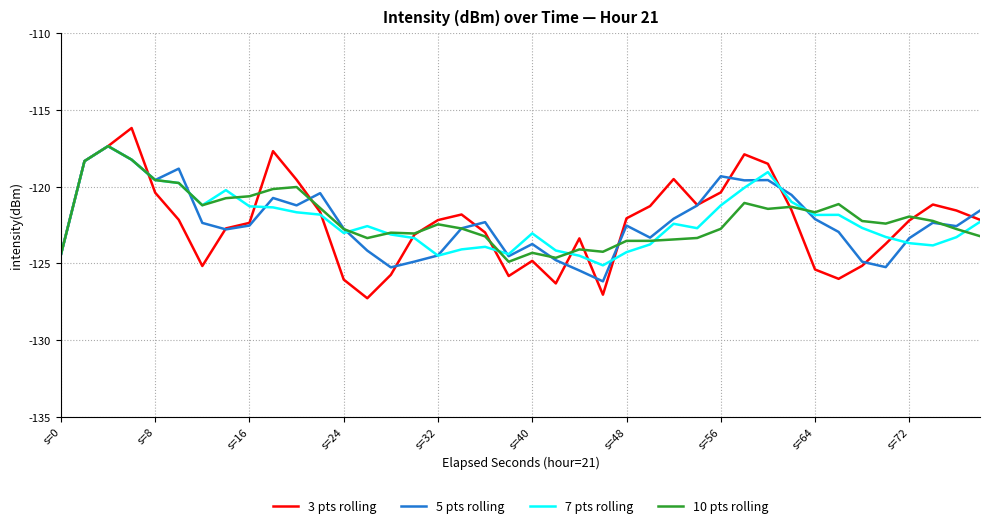

What is the lowest value of the 7 pts rolling series?

-125.1